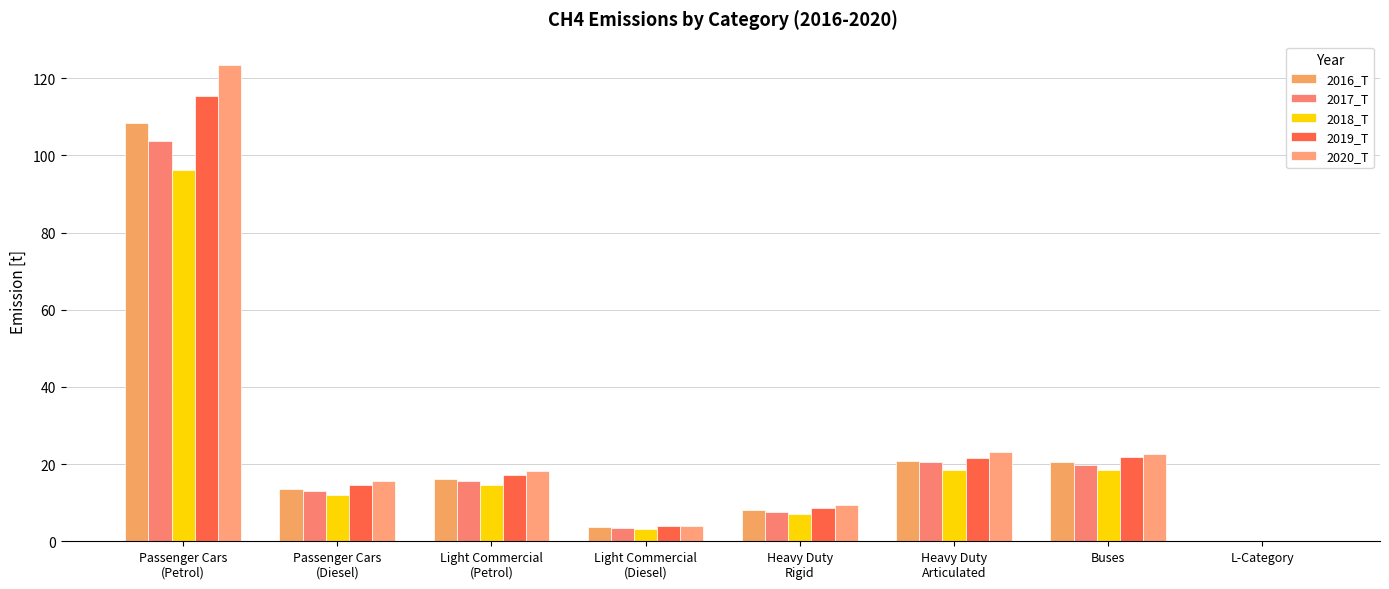

List the labels in order of 2018_T value, smallest first.

L-Category, Light Commercial
(Diesel), Heavy Duty
Rigid, Passenger Cars
(Diesel), Light Commercial
(Petrol), Heavy Duty
Articulated, Buses, Passenger Cars
(Petrol)